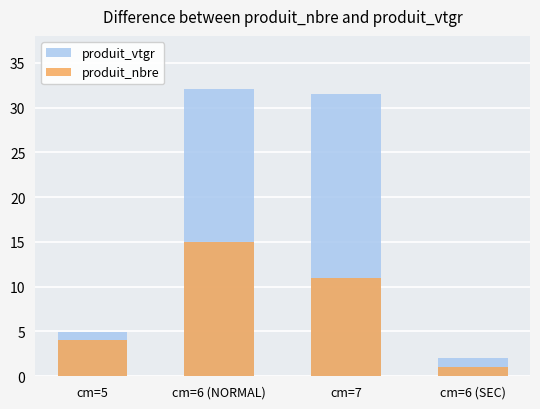

What is the label of the 2nd bar from the right?

cm=7